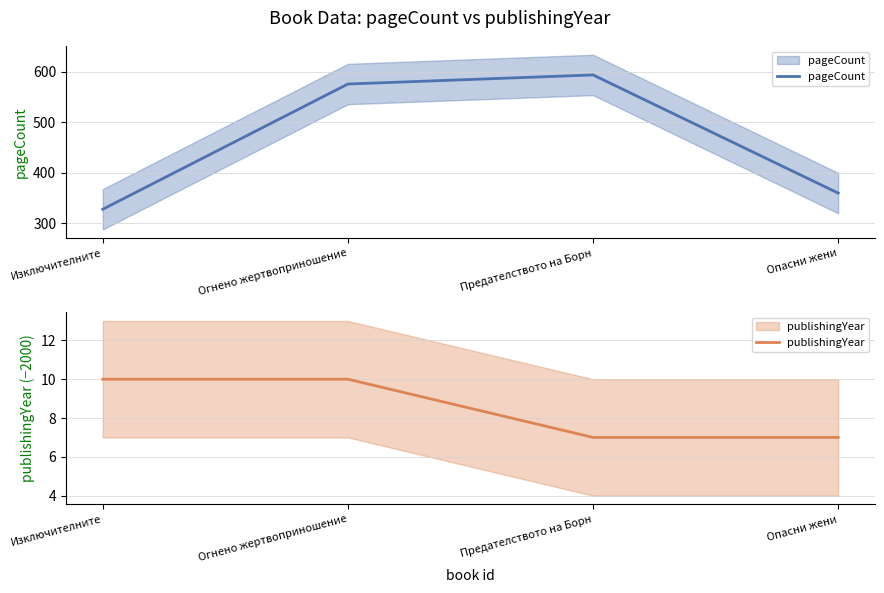

Which series has the widest spread of values?

pageCount